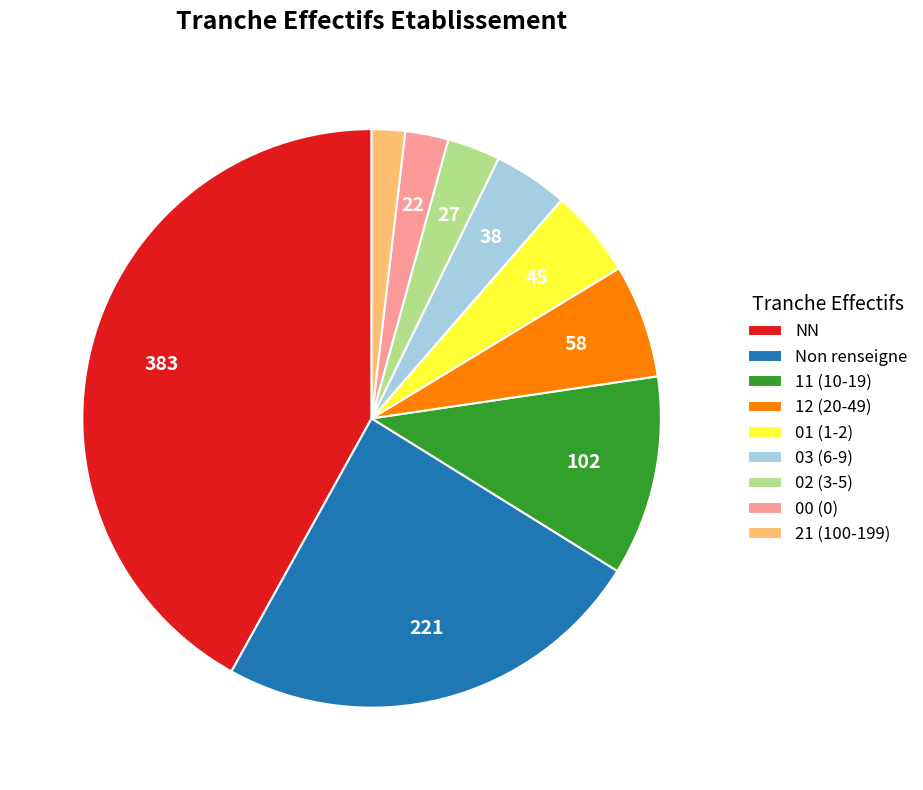

Is it true that 21 (100-199) is 2% of the pie?

True